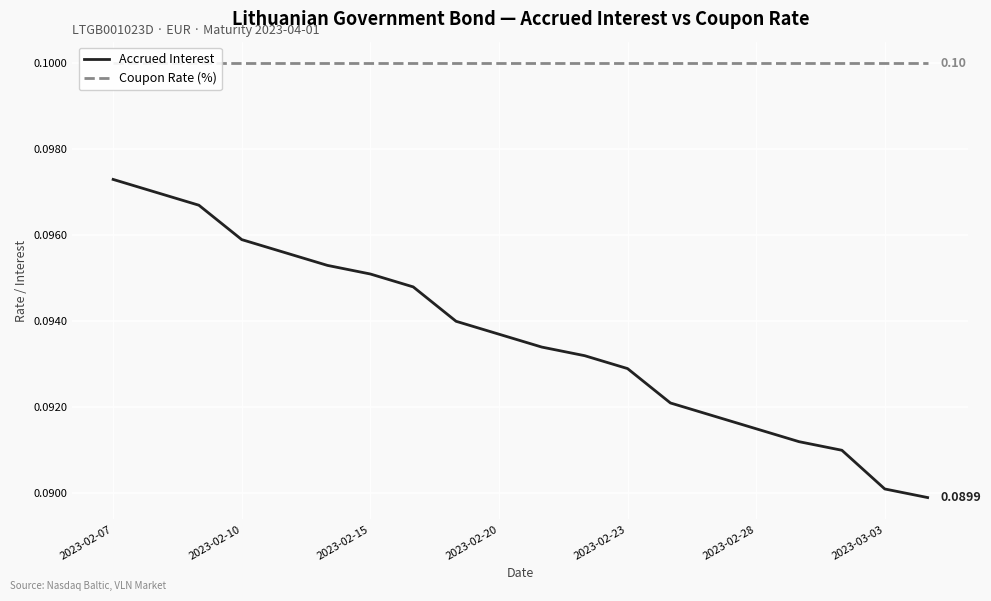

What position from the right is 13?

7